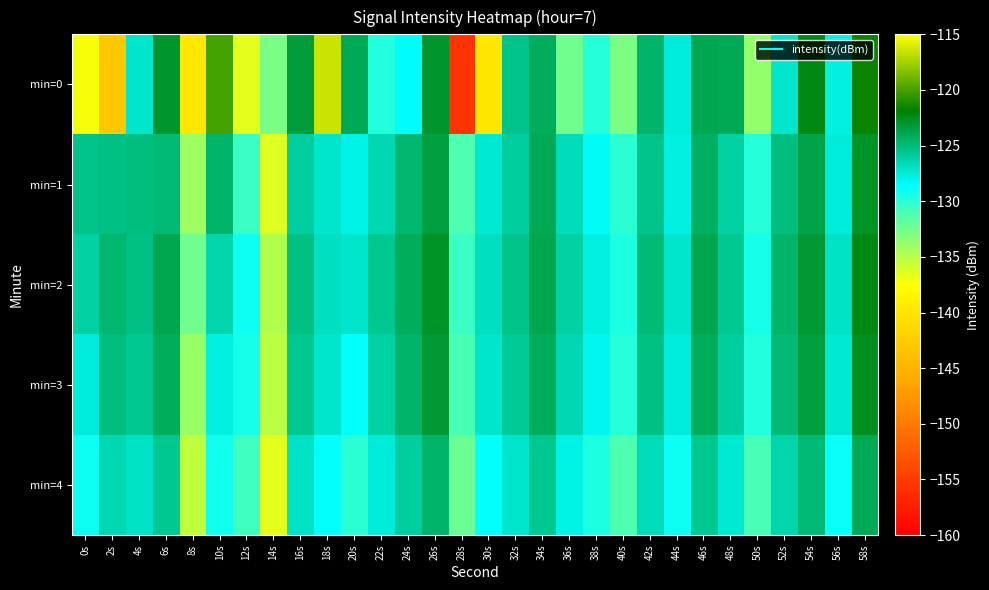

How many distinct data groups are displayed?

5